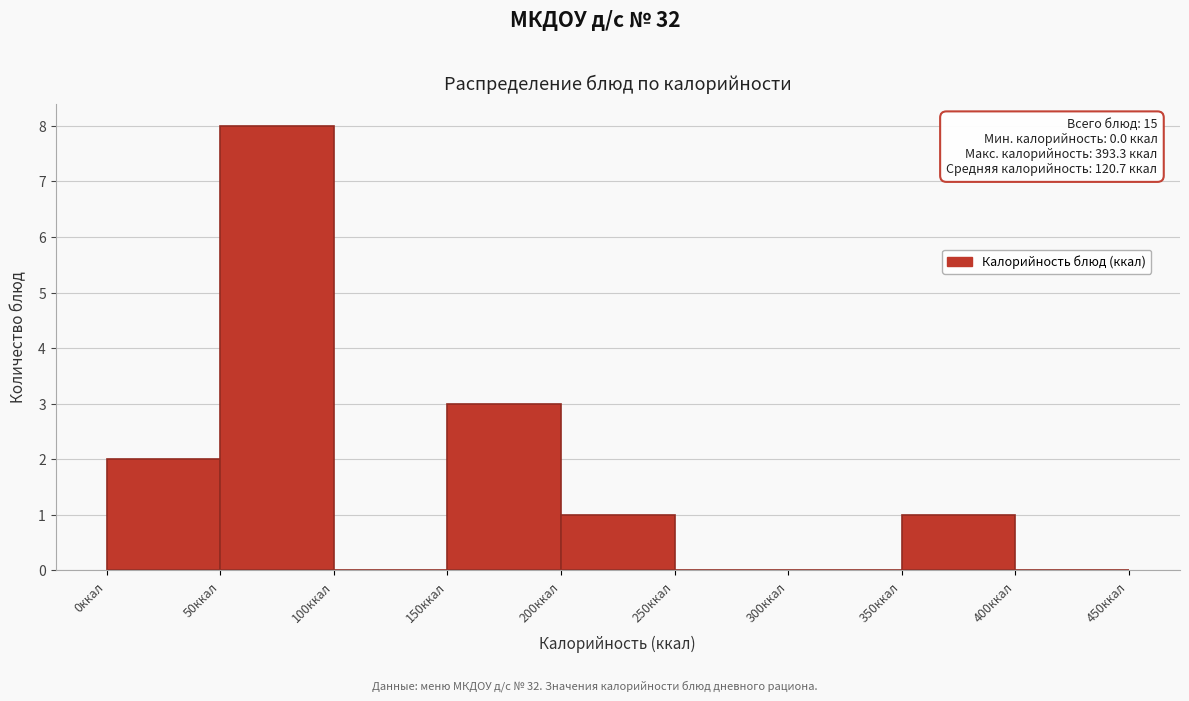

Which range on the x-axis has the tallest bar?

50 to 100